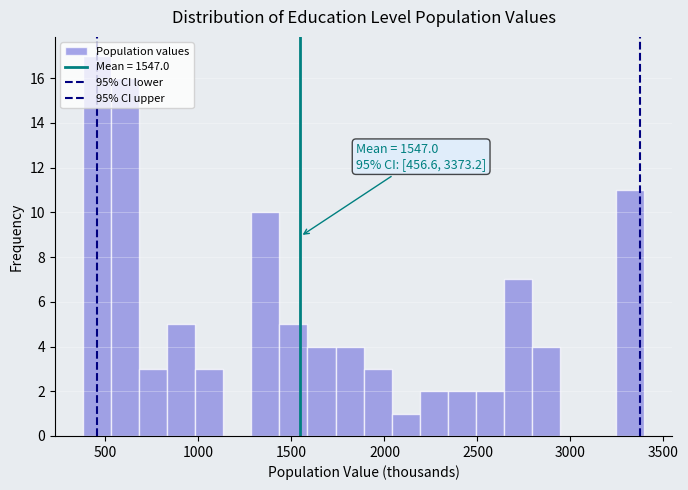

Around what value on the x-axis is the tallest bar? Give the approximate position of its centre, as read against the axis.

450